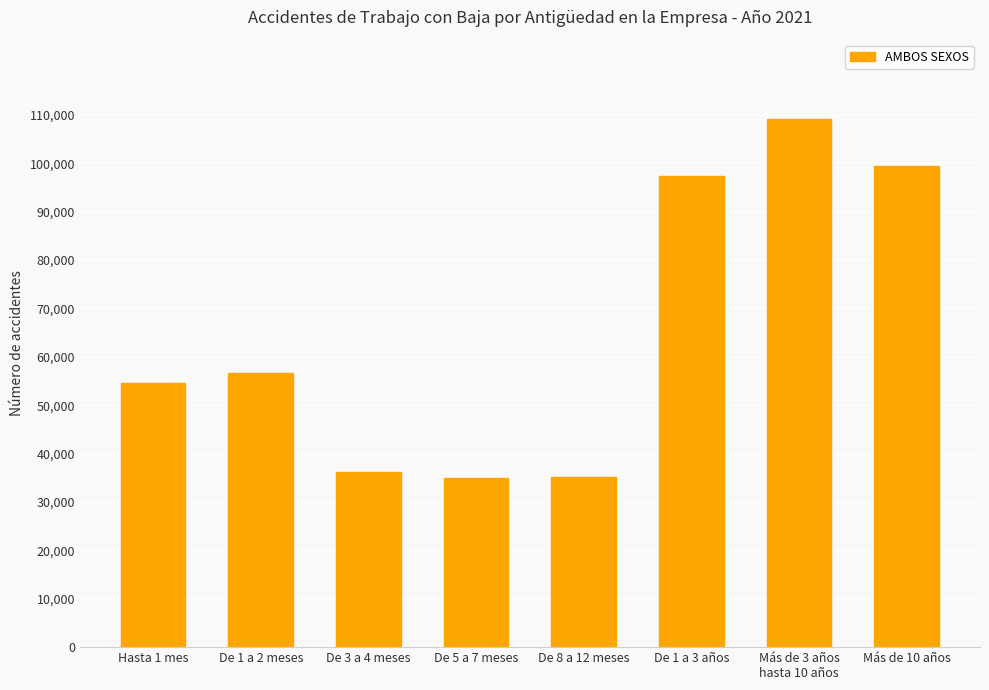

What is the minimum value shown in the chart?

35002